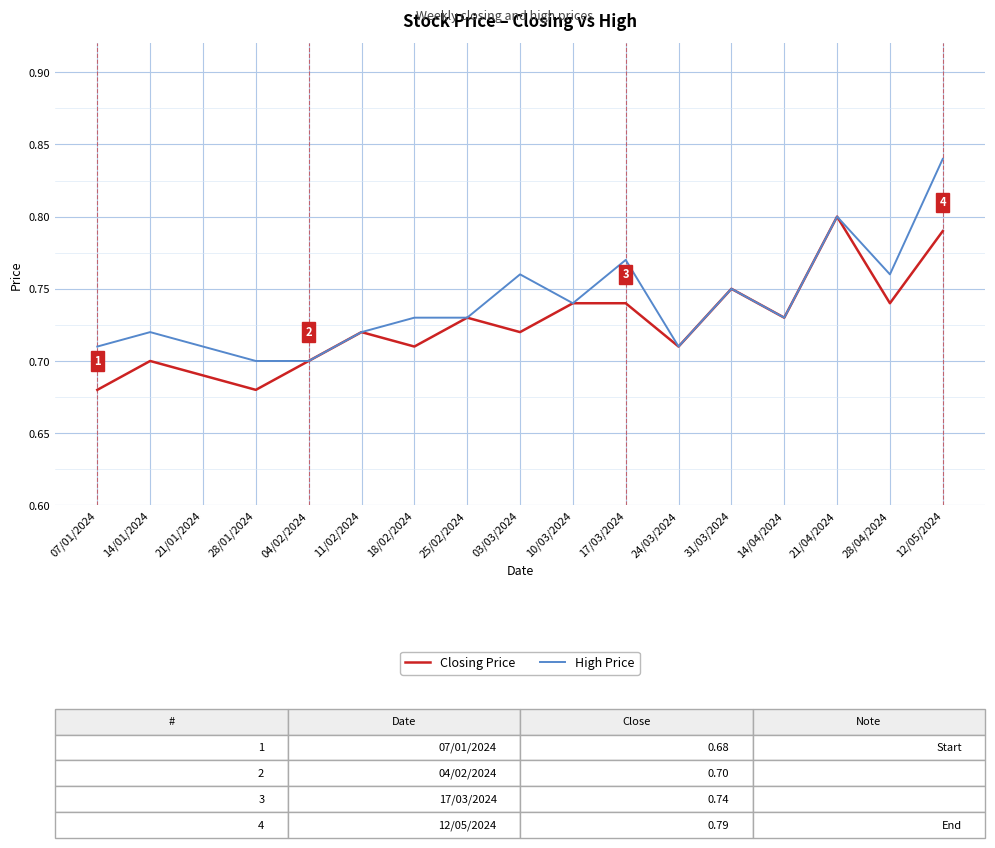

Is the value of High Price at 28/04/2024 greater than the value of Closing Price at 21/04/2024?

No